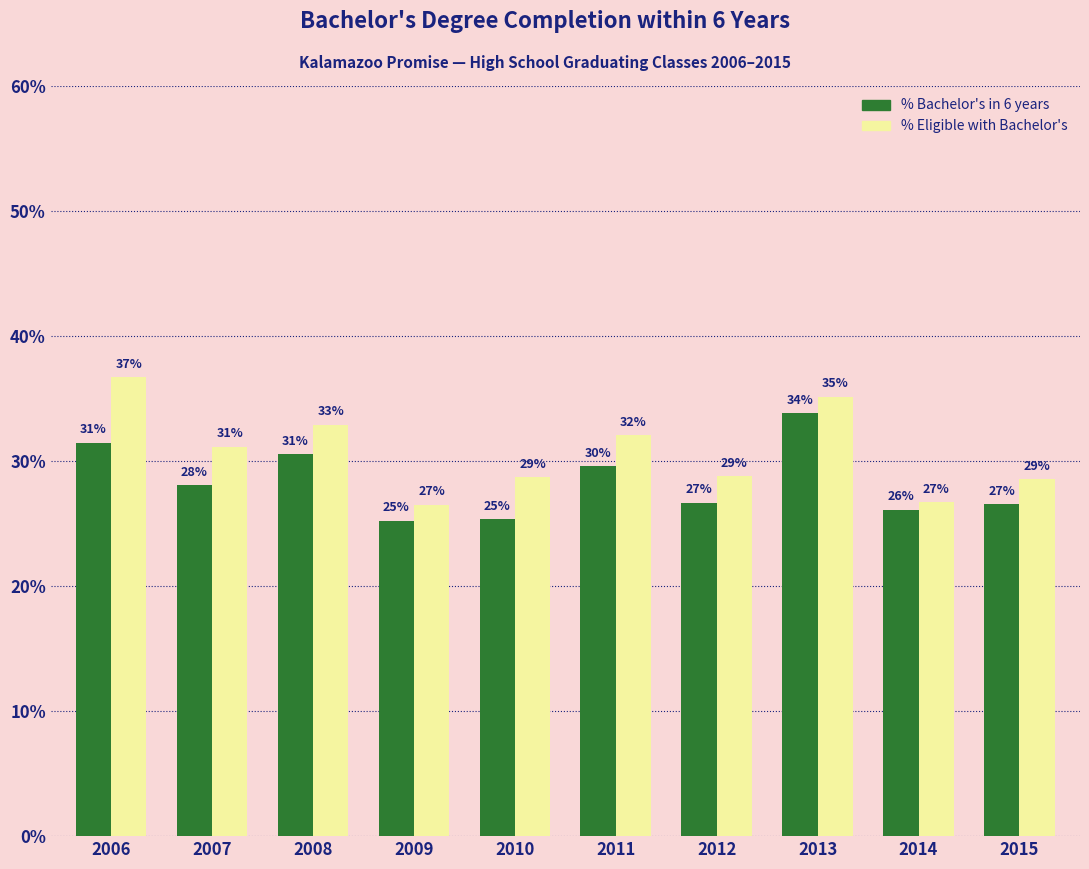

What is the difference between the maximum and minimum values in the % Bachelor's in 6 years series?

0.1